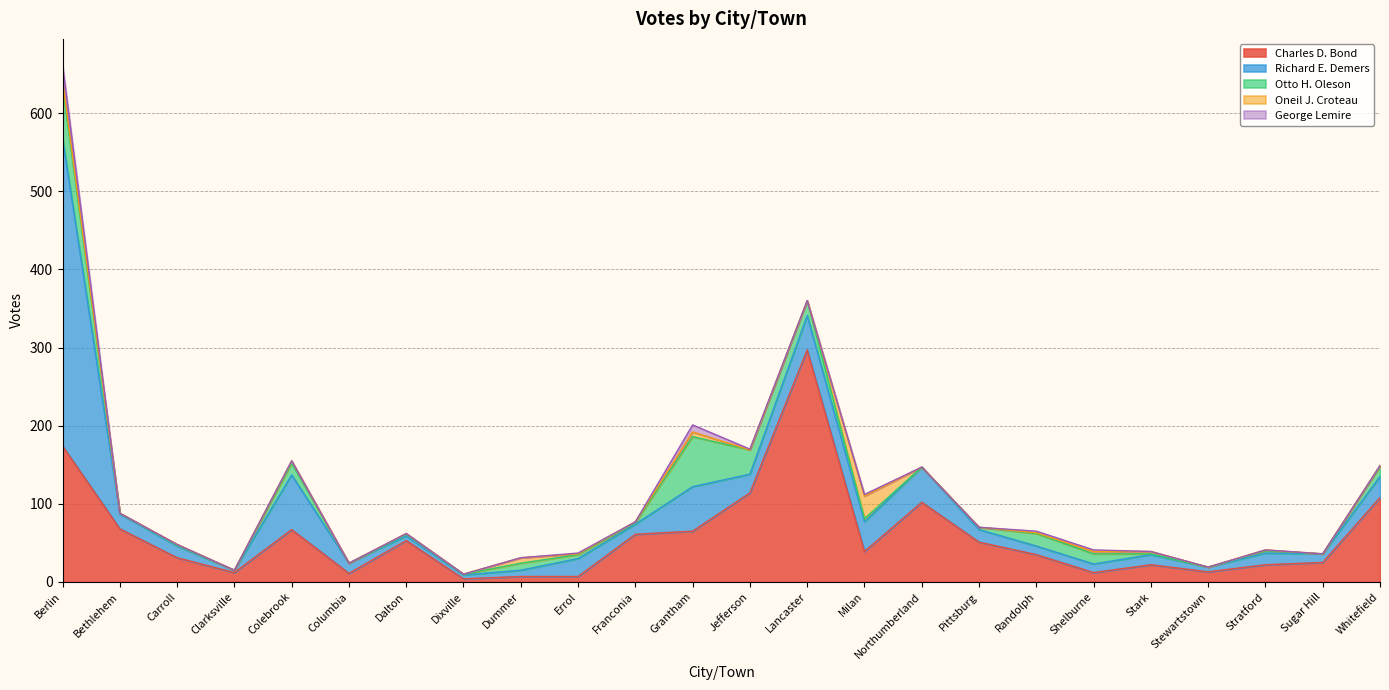

What is the label of the 21st point from the right?

Clarksville